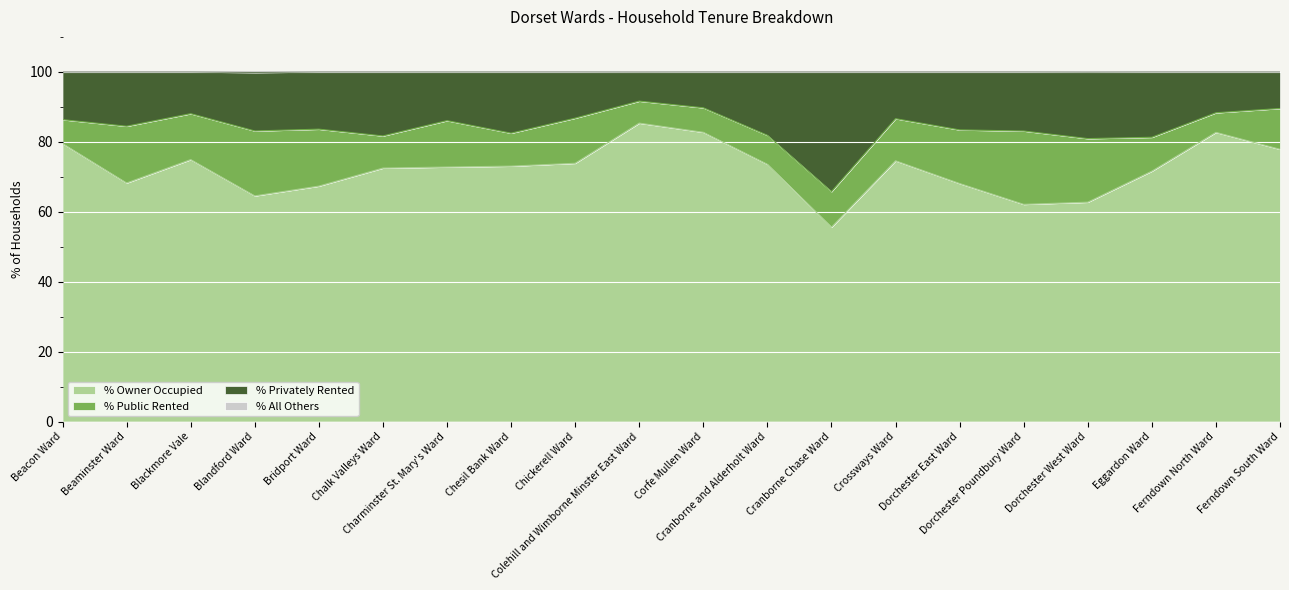

Which series changed the most between Chalk Valleys Ward and Corfe Mullen Ward?

% Owner Occupied